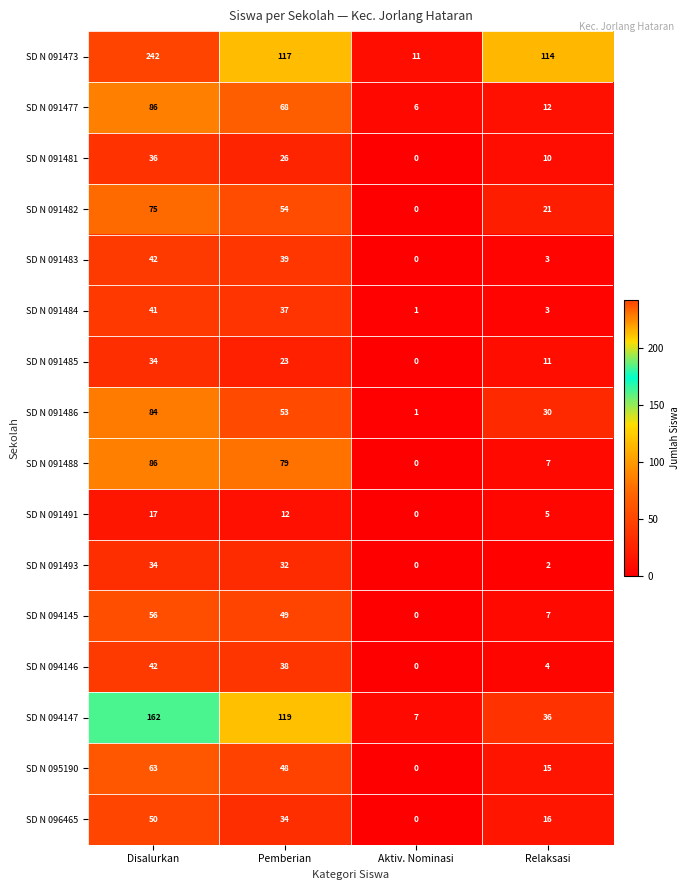

What is the difference between the highest and lowest values at Disalurkan?

225